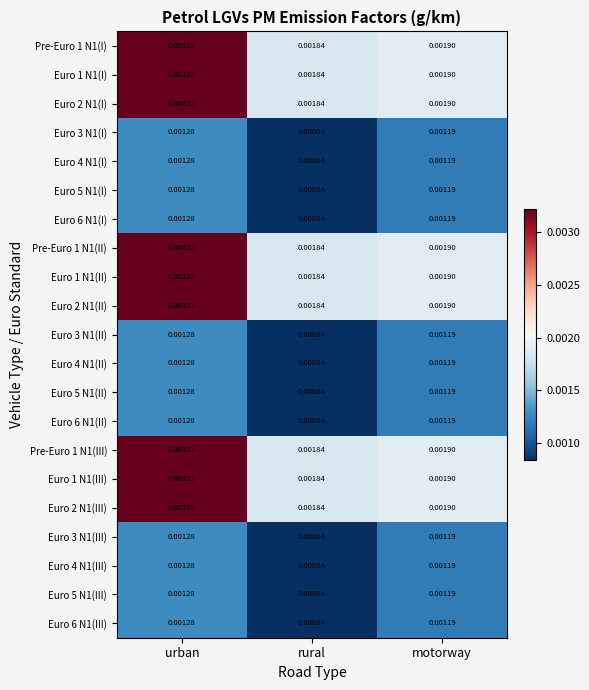

Is the value of Euro 3 N1(I) at urban greater than the value of Euro 2 N1(III) at urban?

No